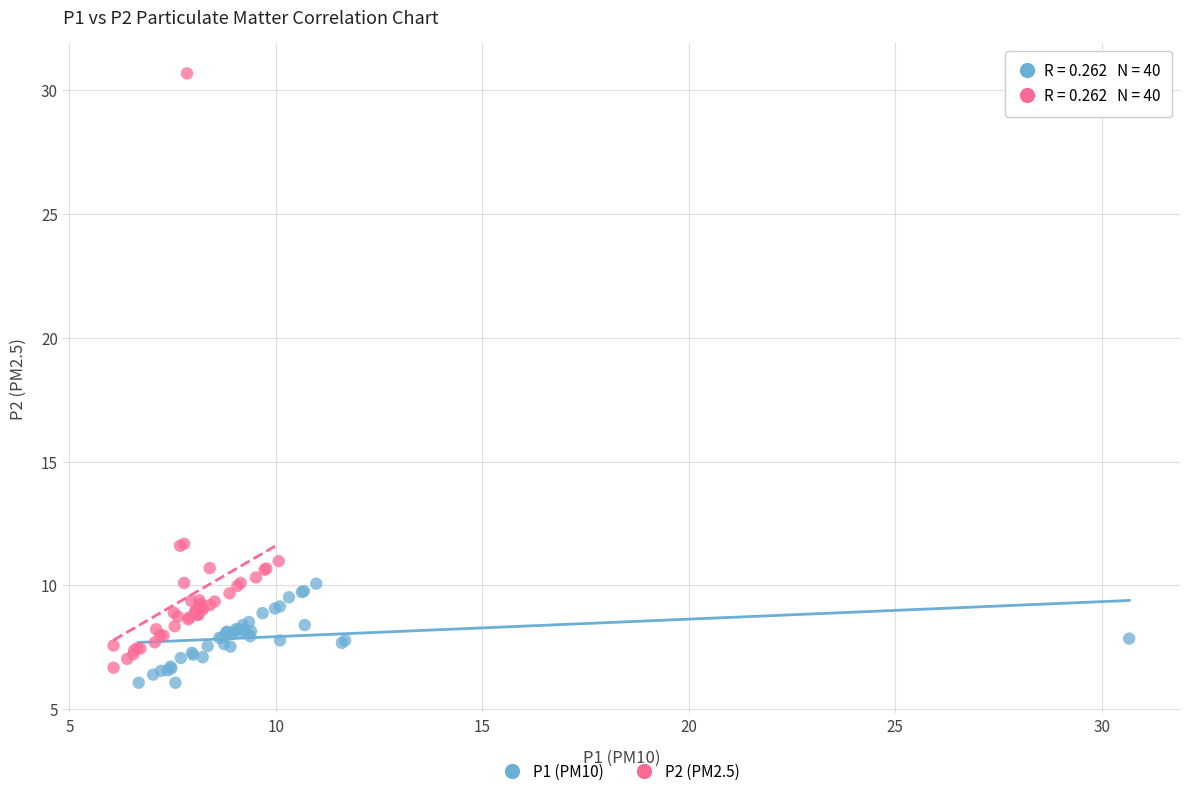

Which series reaches the maximum Y coordinate?

P2 (PM2.5)